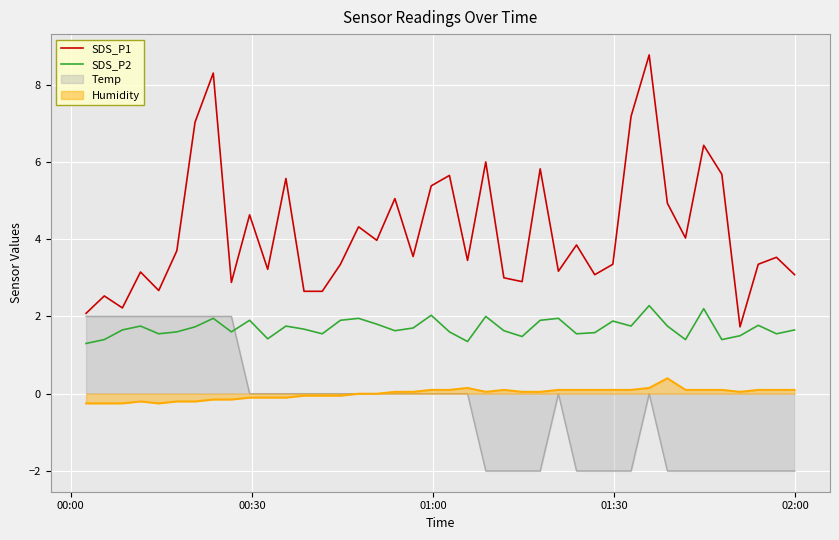

How many data points does each series have?

40